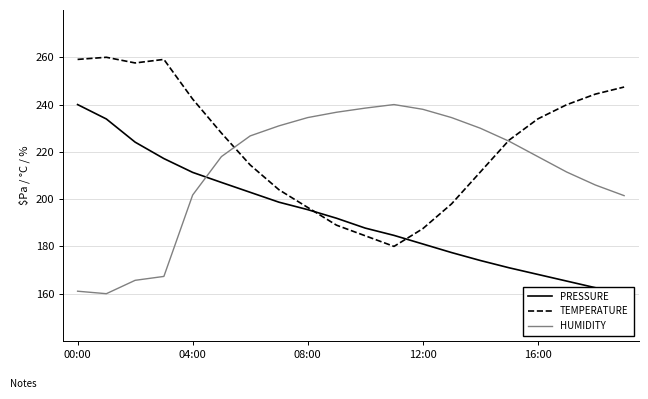

What is the maximum value for TEMPERATURE?

260.0